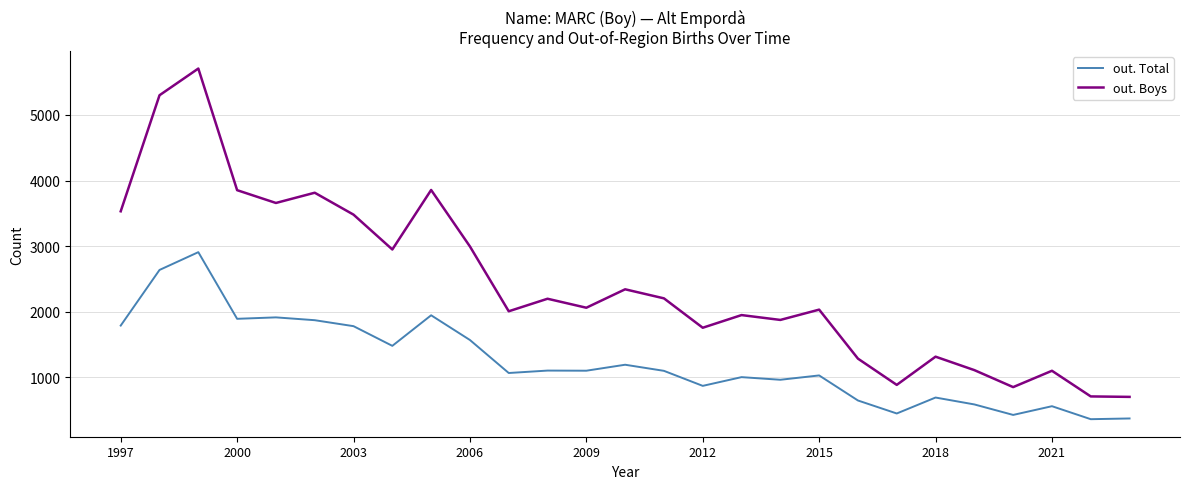

How many categories are shown in the chart?

27